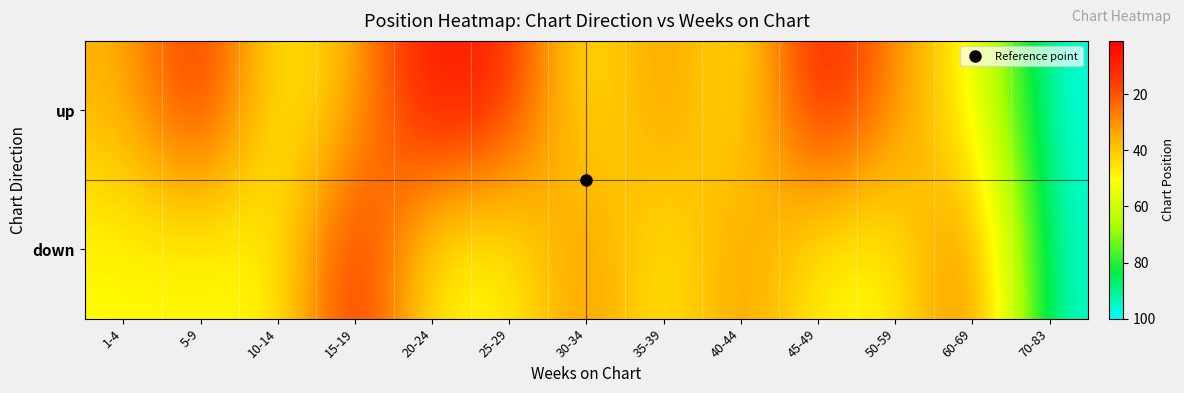

Between 20-24 and 30-34, which series saw the biggest shift?

up